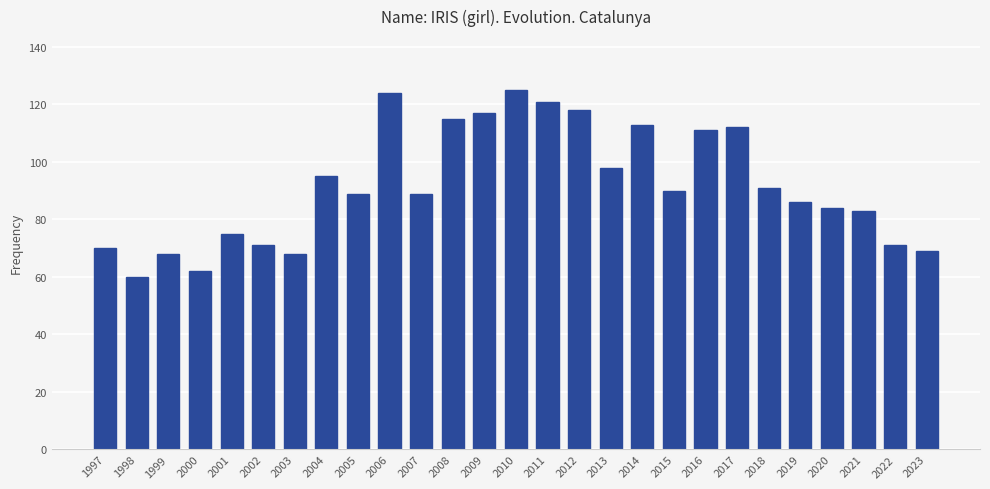

Which label corresponds to the smallest value in the chart?

1998